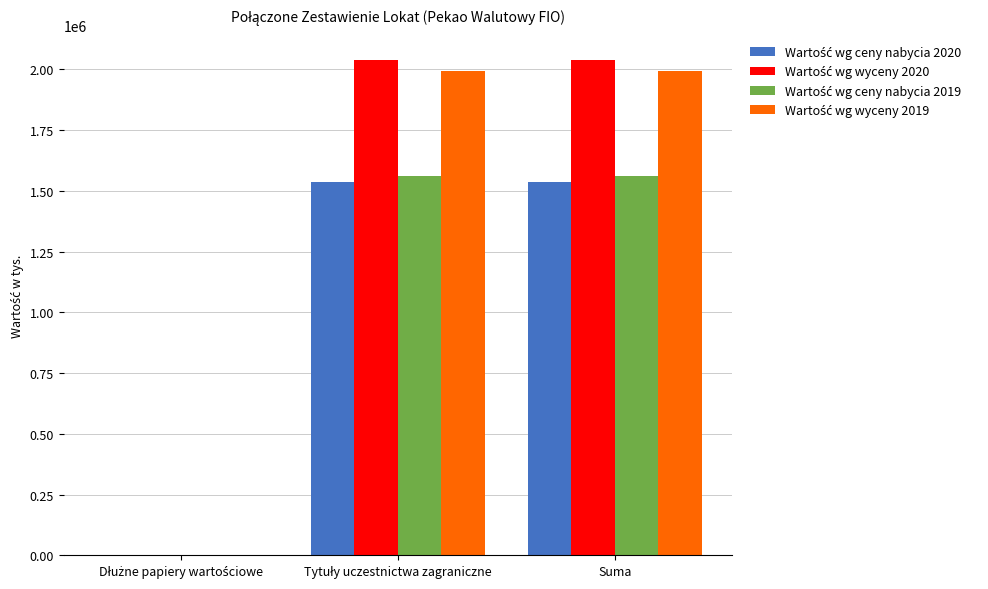

What is the total value across all series at Suma?

7132661